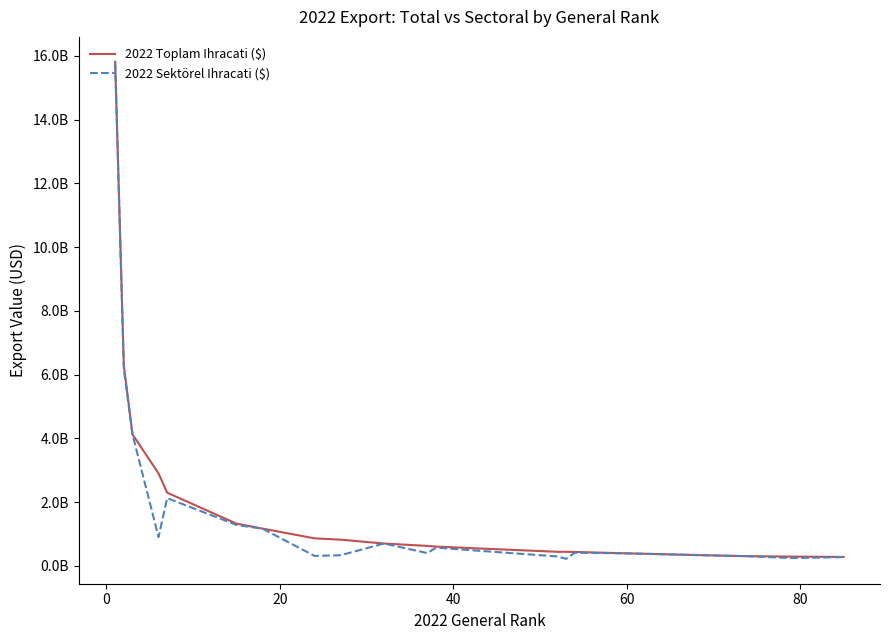

True or false: 2022 Sektörel Ihracati ($) and 2022 Toplam Ihracati ($) intersect in this chart.

False